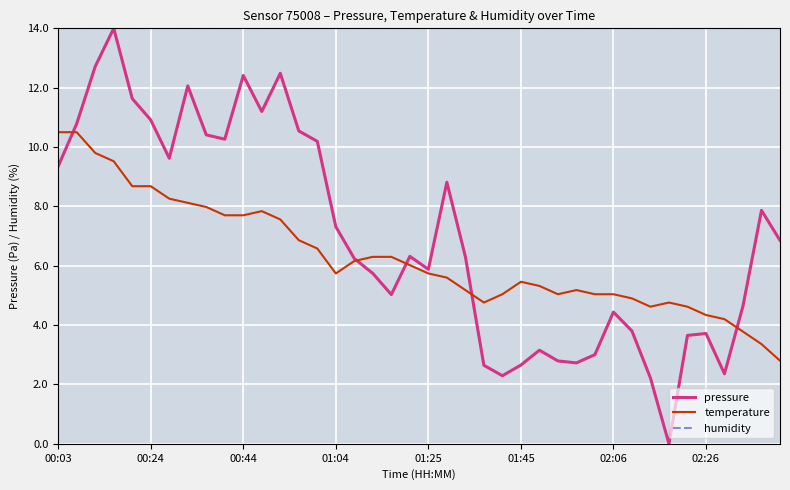

Which series has the widest spread of values?

pressure